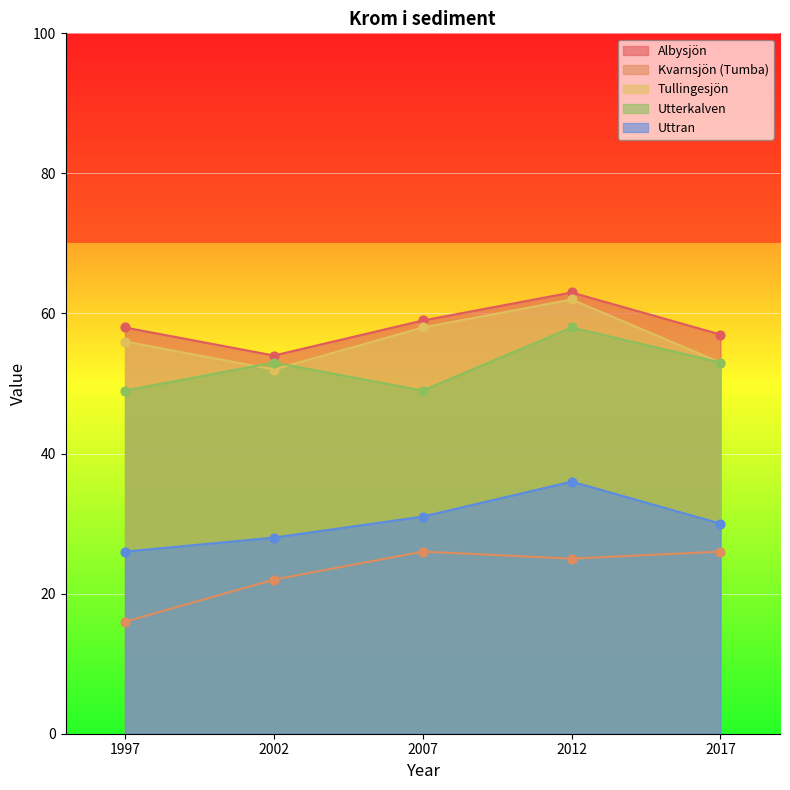

Which series has the largest Y range (max minus min)?

Kvarnsjön (Tumba)